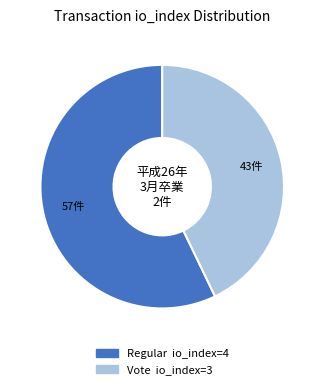

Is there a majority slice in this chart?

Yes